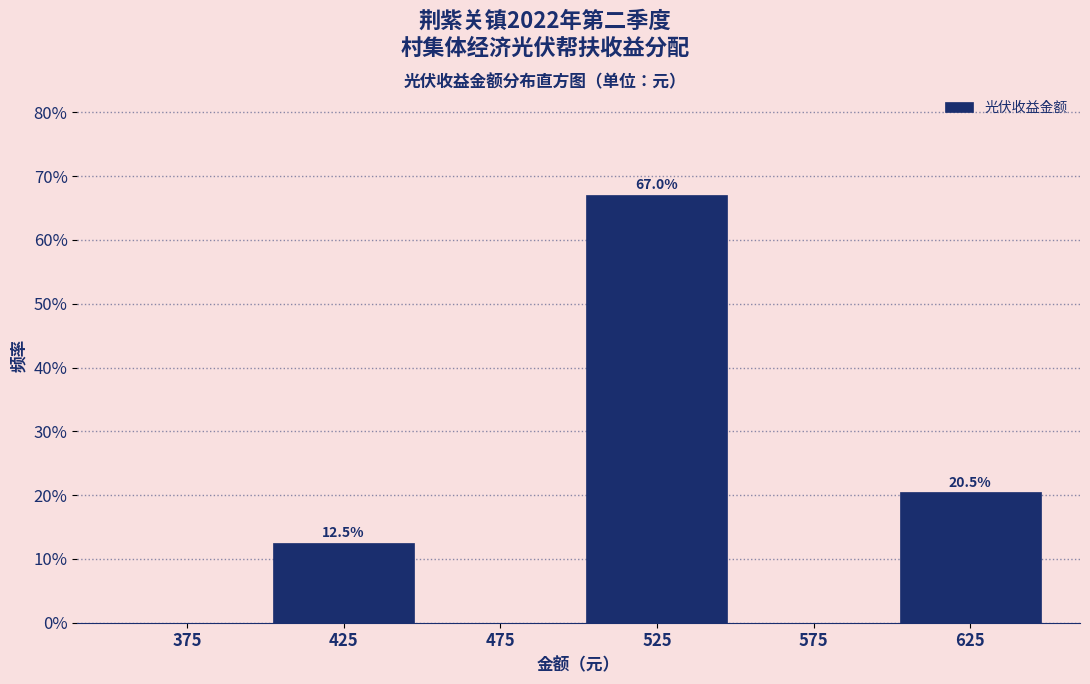

Which range on the x-axis has the tallest bar?

500 to 550